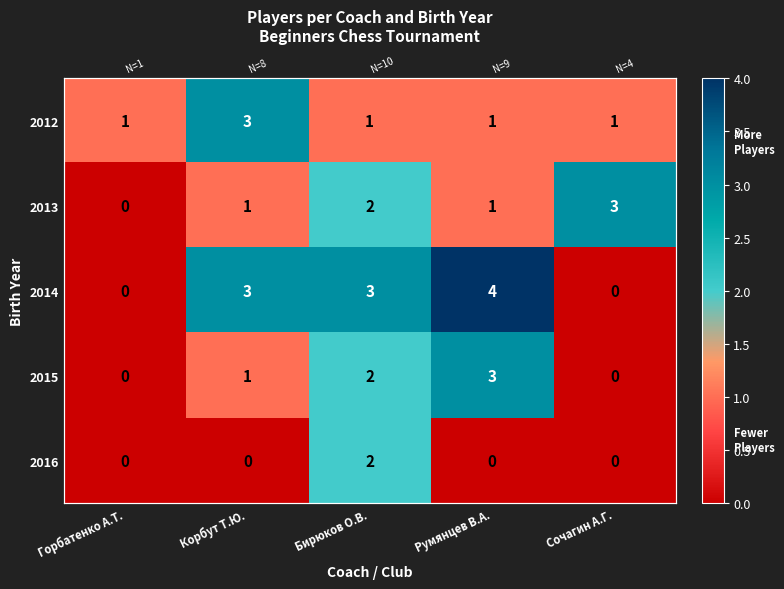

Which category has the lowest value across all series?

Горбатенко А.Т.